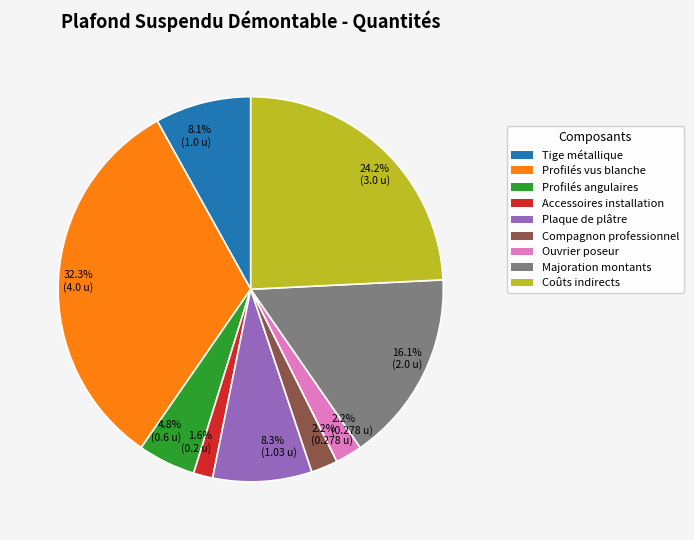

How many segments does this pie chart have?

9